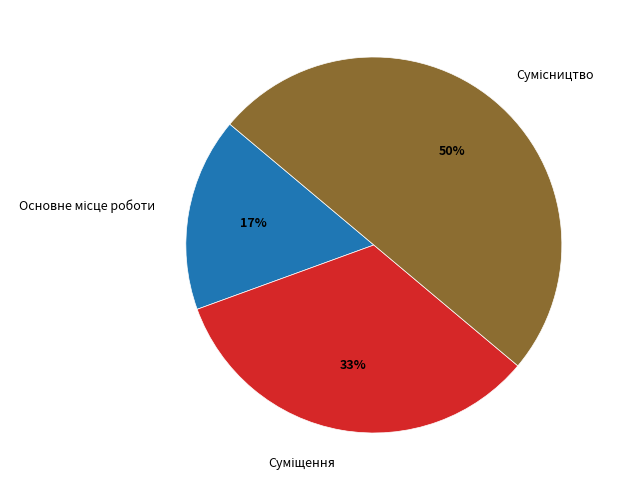

To the nearest percent, what is the difference between the largest and smallest slice percentages?

33%